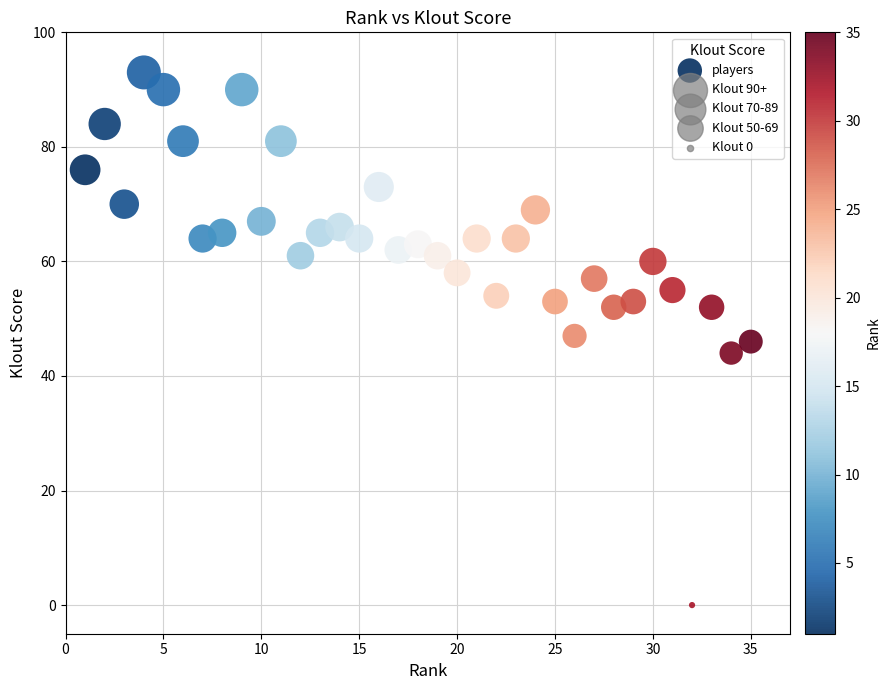

What is the range of Y values (max minus min)?

93